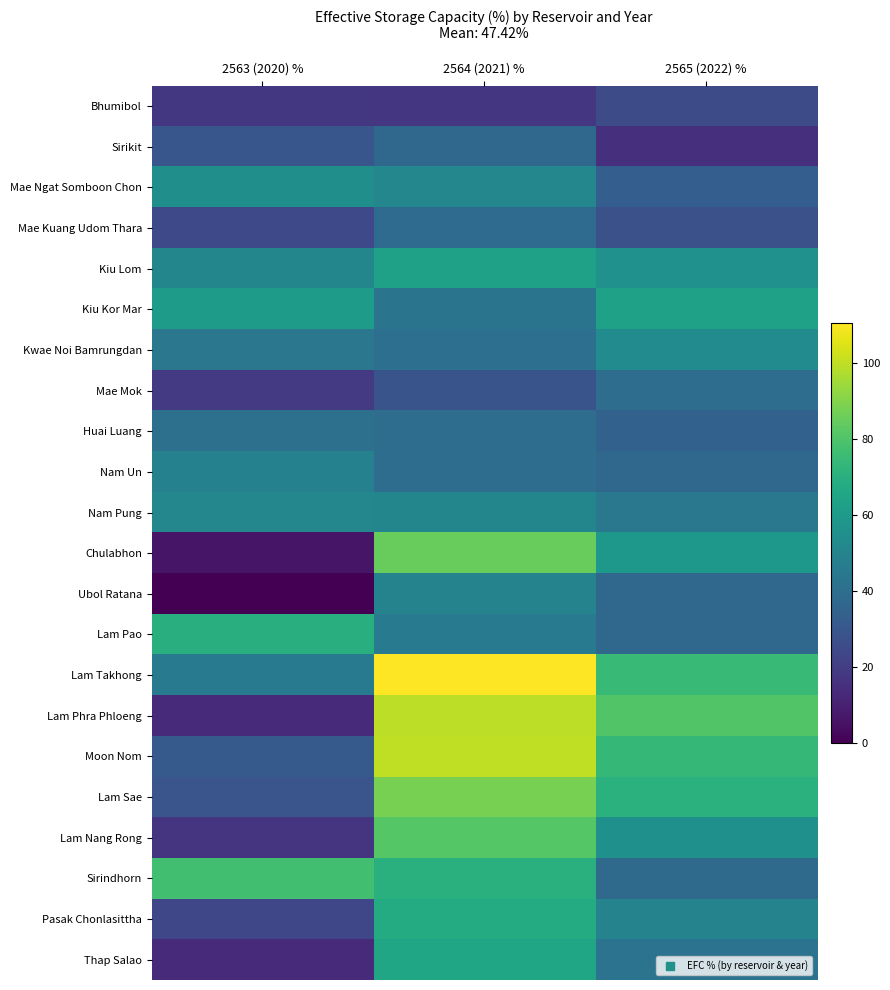

Reading left to right, transcribe all the data shown in this chart.

Bhumibol: 2563 (2020) %=18.0	2564 (2021) %=17.3	2565 (2022) %=25.6
Sirikit: 2563 (2020) %=29.5	2564 (2021) %=37.1	2565 (2022) %=15.5
Mae Ngat Somboon Chon: 2563 (2020) %=55.2	2564 (2021) %=51.1	2565 (2022) %=33.2
Mae Kuang Udom Thara: 2563 (2020) %=24.4	2564 (2021) %=38.6	2565 (2022) %=27.3
Kiu Lom: 2563 (2020) %=50.9	2564 (2021) %=63.3	2565 (2022) %=56.0
Kiu Kor Mar: 2563 (2020) %=61.3	2564 (2021) %=42.7	2565 (2022) %=63.4
Kwae Noi Bamrungdan: 2563 (2020) %=43.8	2564 (2021) %=40.6	2565 (2022) %=53.5
Mae Mok: 2563 (2020) %=19.0	2564 (2021) %=28.7	2565 (2022) %=39.4
Huai Luang: 2563 (2020) %=40.9	2564 (2021) %=39.5	2565 (2022) %=34.4
Nam Un: 2563 (2020) %=48.7	2564 (2021) %=39.6	2565 (2022) %=36.8
Nam Pung: 2563 (2020) %=51.1	2564 (2021) %=51.0	2565 (2022) %=44.1
Chulabhon: 2563 (2020) %=6.2	2564 (2021) %=85.0	2565 (2022) %=59.0
Ubol Ratana: 2563 (2020) %=0.0	2564 (2021) %=49.4	2565 (2022) %=36.8
Lam Pao: 2563 (2020) %=69.6	2564 (2021) %=45.0	2565 (2022) %=37.0
Lam Takhong: 2563 (2020) %=45.2	2564 (2021) %=110.7	2565 (2022) %=75.2
Lam Phra Phloeng: 2563 (2020) %=13.6	2564 (2021) %=99.6	2565 (2022) %=80.5
Moon Nom: 2563 (2020) %=31.3	2564 (2021) %=100.0	2565 (2022) %=73.9
Lam Sae: 2563 (2020) %=29.2	2564 (2021) %=88.1	2565 (2022) %=70.5
Lam Nang Rong: 2563 (2020) %=16.5	2564 (2021) %=81.4	2565 (2022) %=55.6
Sirindhorn: 2563 (2020) %=77.4	2564 (2021) %=70.1	2565 (2022) %=38.2
Pasak Chonlasittha: 2563 (2020) %=23.5	2564 (2021) %=68.3	2565 (2022) %=49.6
Thap Salao: 2563 (2020) %=13.8	2564 (2021) %=65.7	2565 (2022) %=42.0